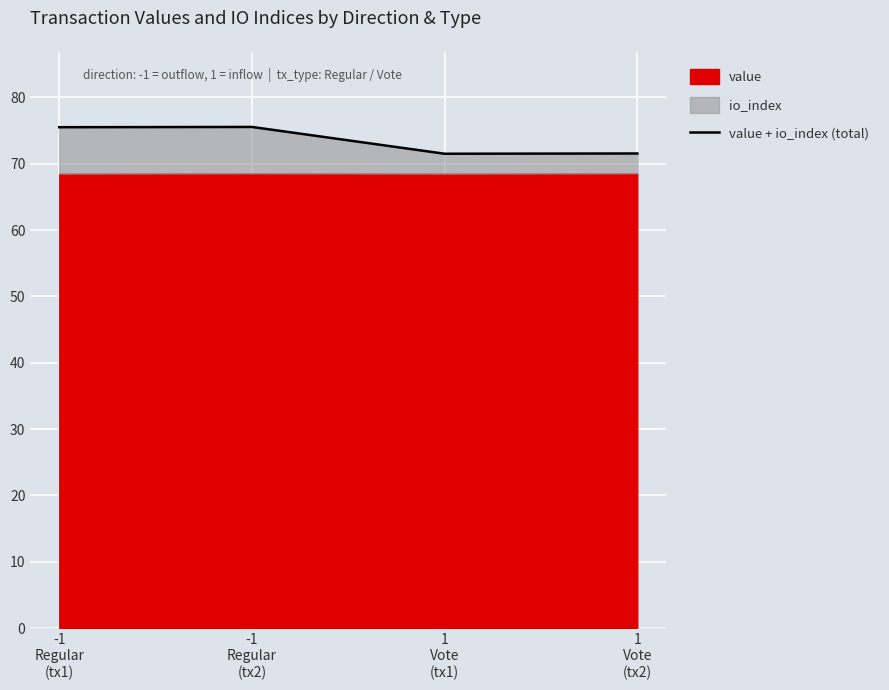

What is the ratio of the value at -1
Regular
(tx1) to the value at 1
Vote
(tx1)?

1.1